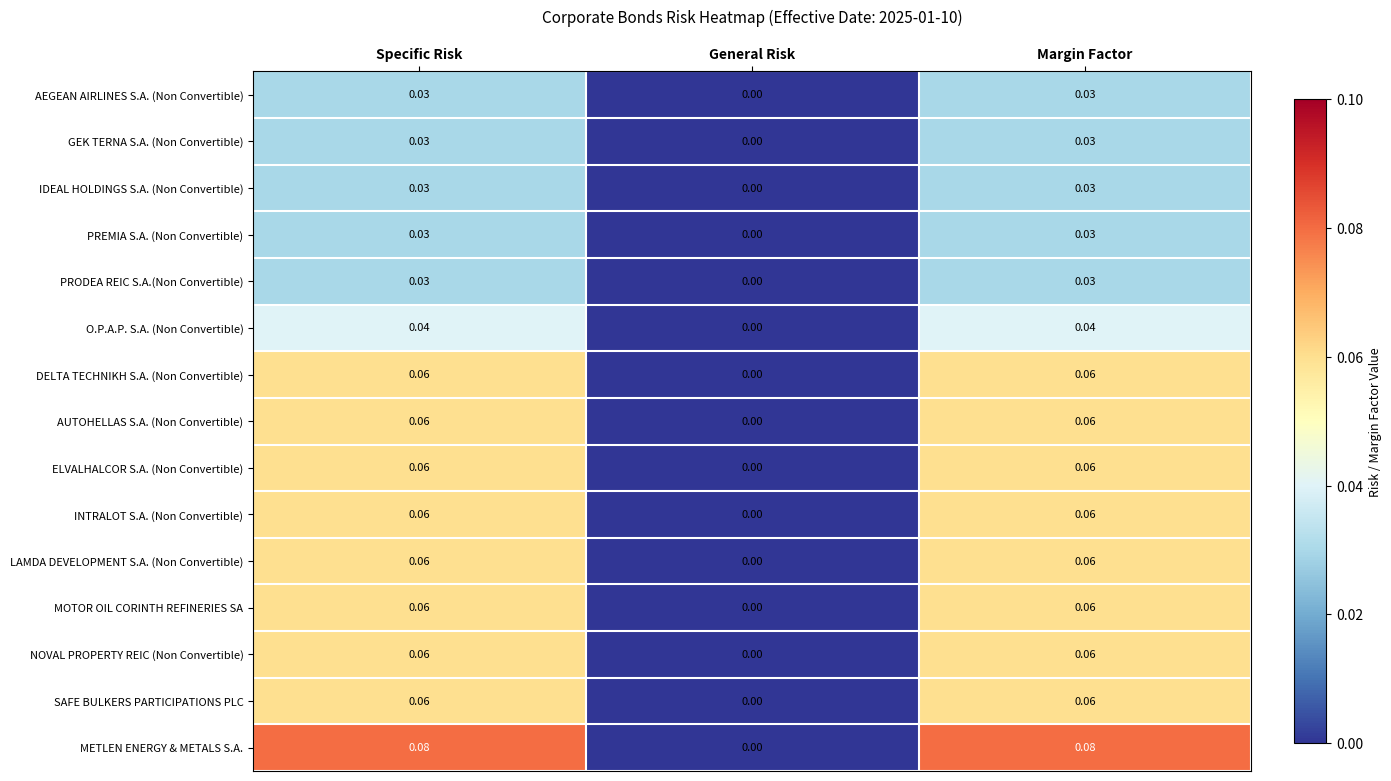

Count the number of data series in this chart.

15